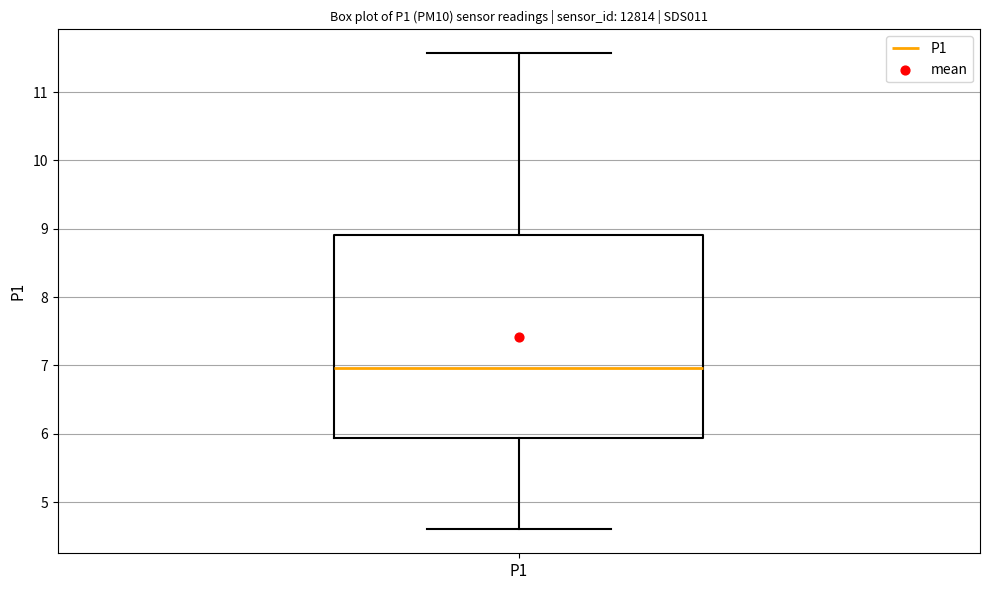

Read this box plot against the y-axis: the position of the median line, the range covered by the box, and the ends of both whiskers. The values are not printed on the chart, so give them approximately, as read against the axis.

median 7.0, box 5.9 to 8.9, whiskers 4.6 to 11.6